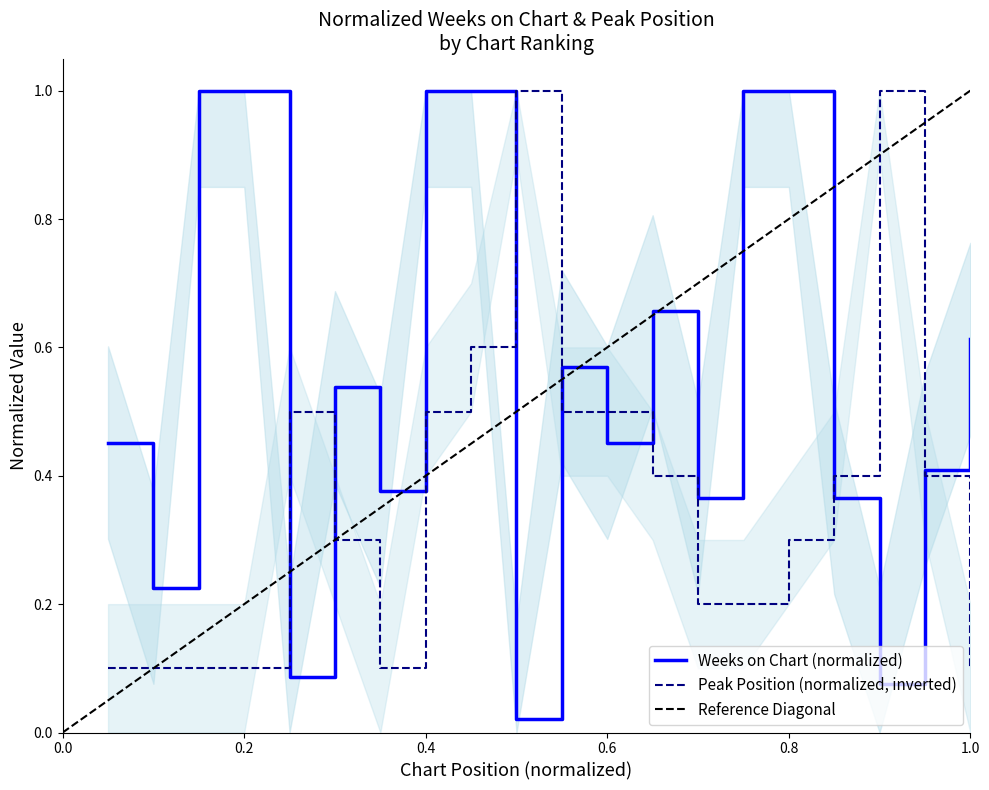

The value of Peak Position (normalized, inverted) at 1.0 is 0.1. True or false?

True